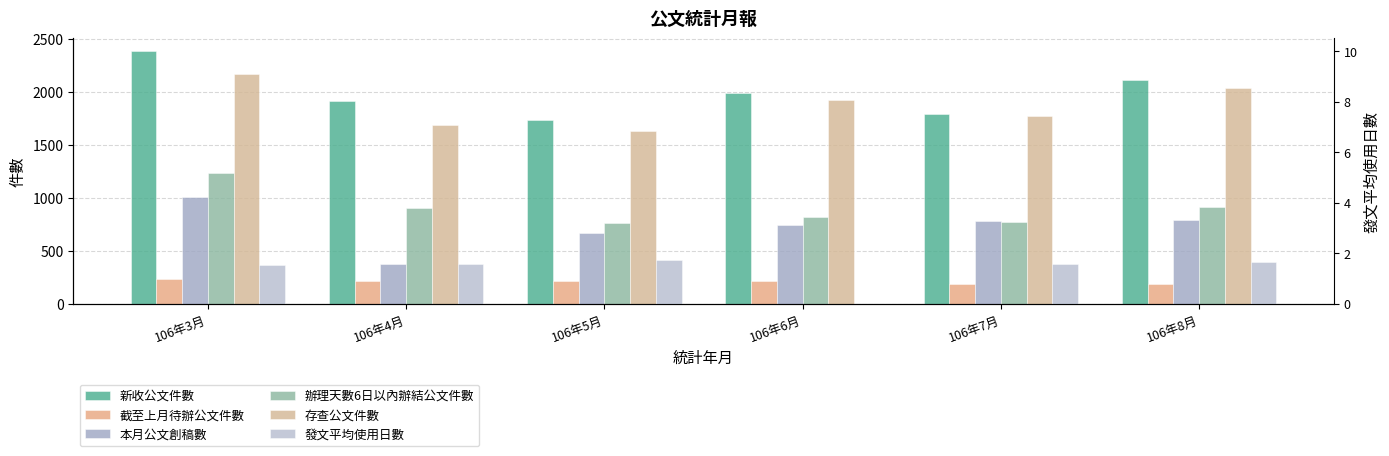

What are all the series names shown in the legend?

新收公文件數, 截至上月待辦公文件數, 本月公文創稿數, 辦理天數6日以內辦結公文件數, 存查公文件數, 發文平均使用日數